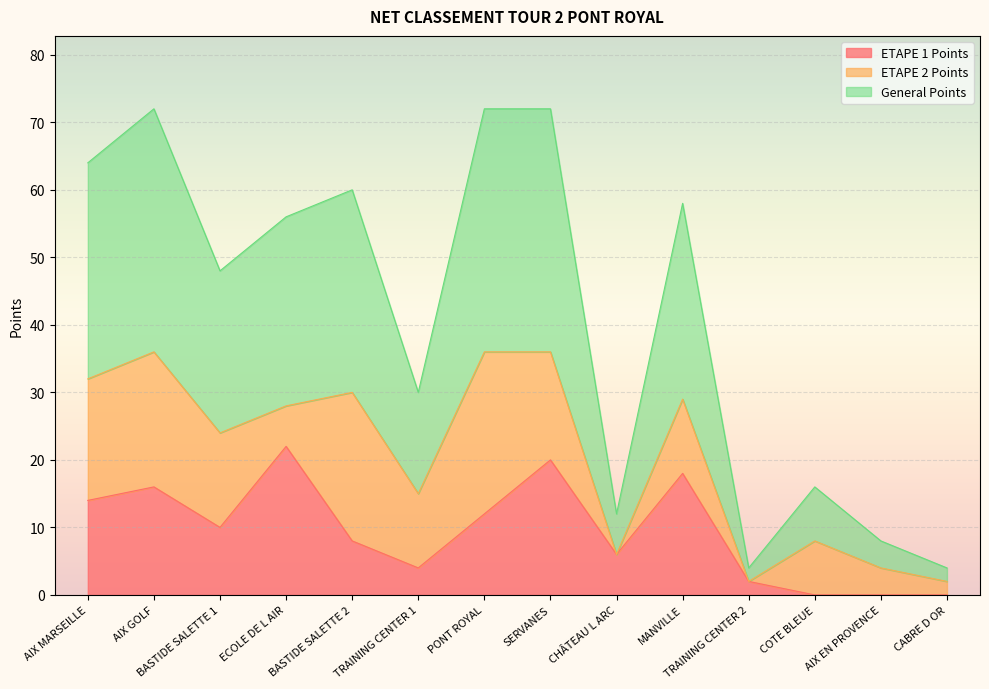

What is the lowest value of the General Points series?

2